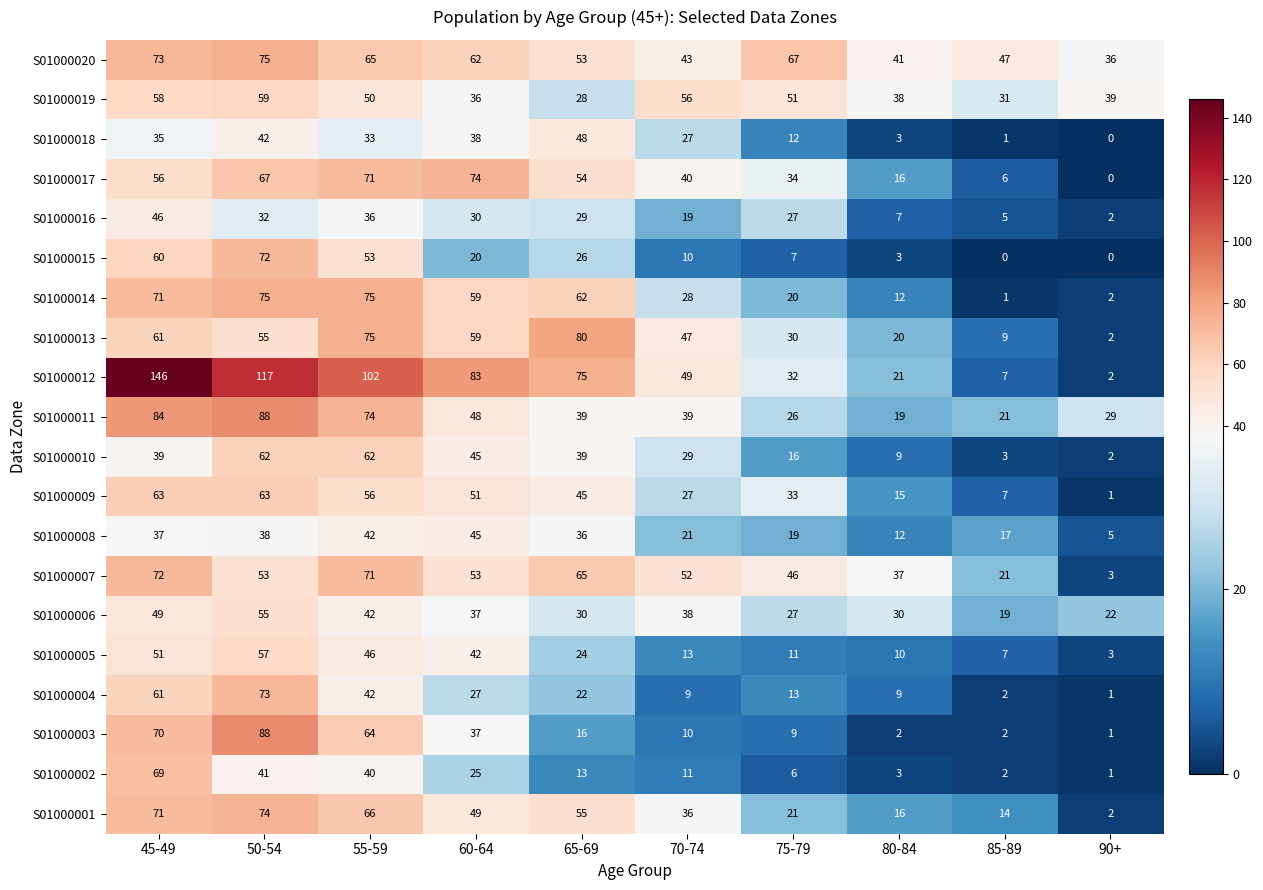

Which label corresponds to the largest value in the chart?

45-49